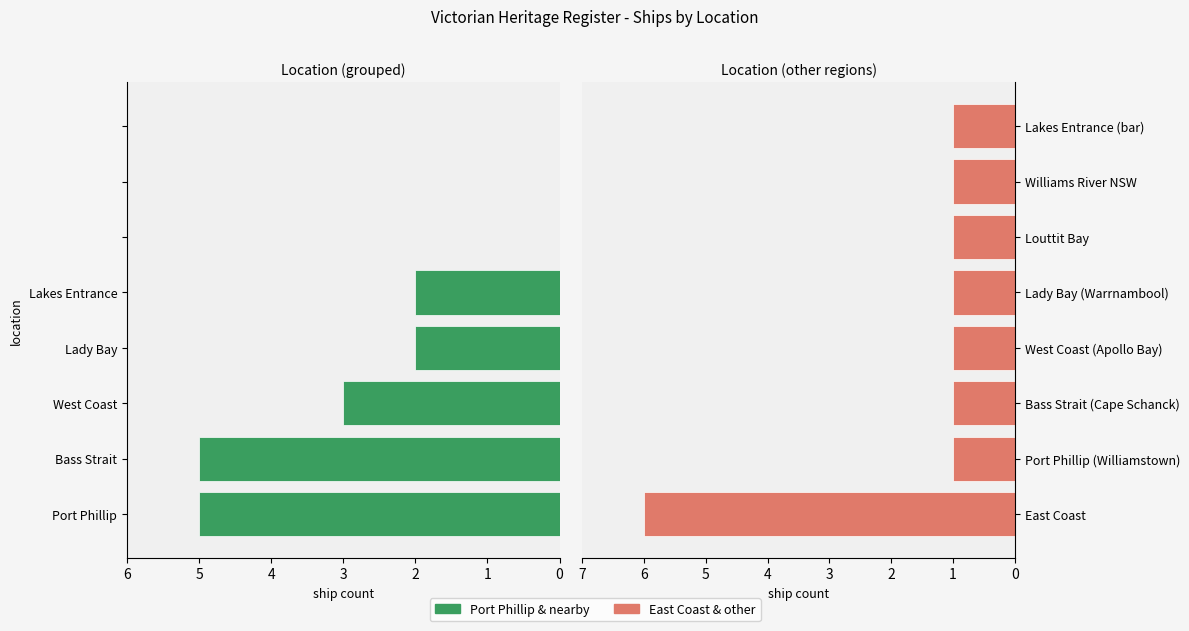

Is the value of East Coast & other at 3 greater than the value of Port Phillip & nearby at 4?

No